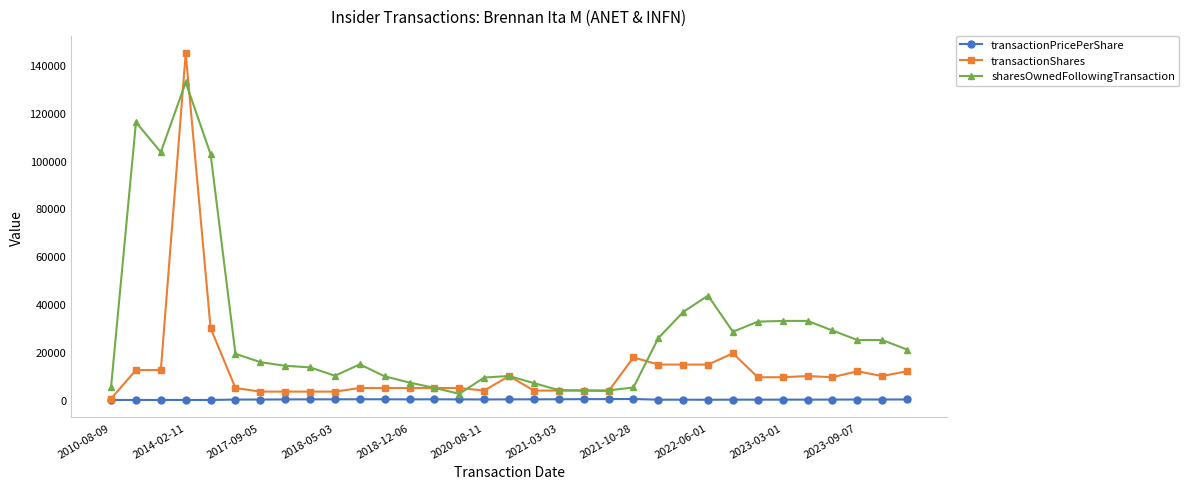

Rank the series by their maximum value, from lowest to highest.

transactionPricePerShare, sharesOwnedFollowingTransaction, transactionShares